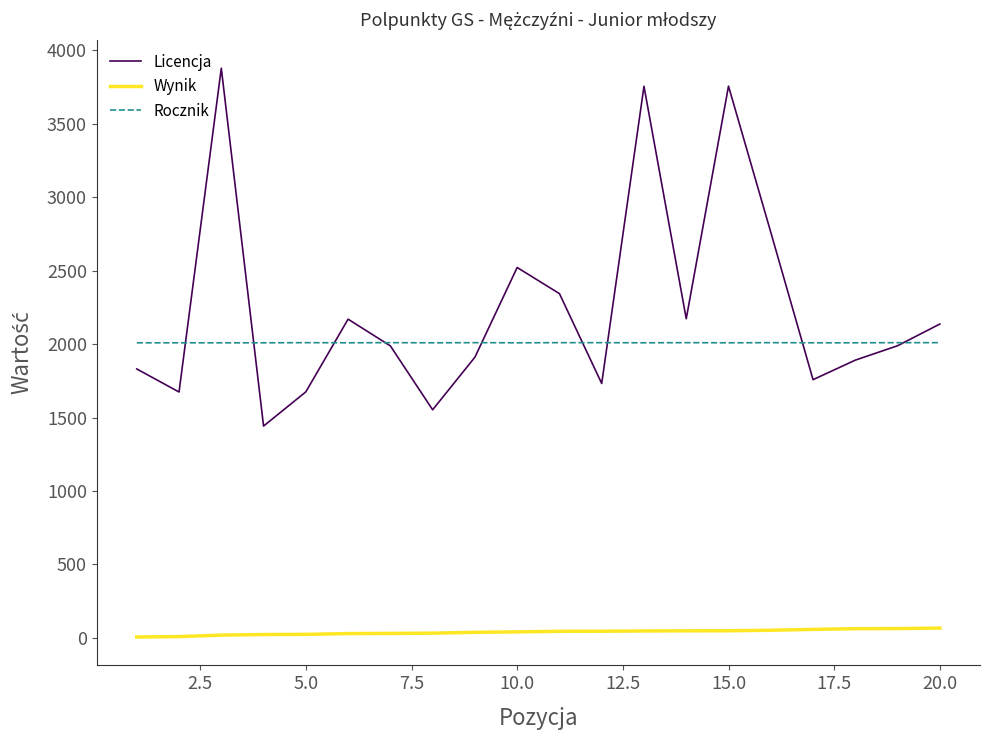

What is the lowest value of the Rocznik series?

2009.0